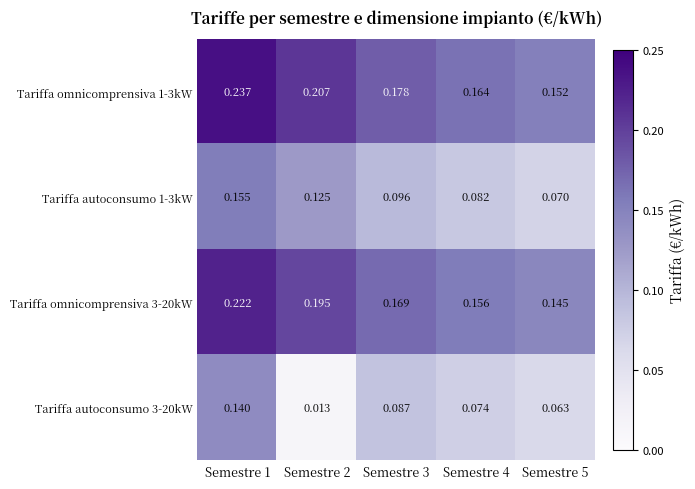

Is the value of Tariffa omnicomprensiva 1-3kW at Semestre 2 greater than the value of Tariffa autoconsumo 3-20kW at Semestre 3?

Yes